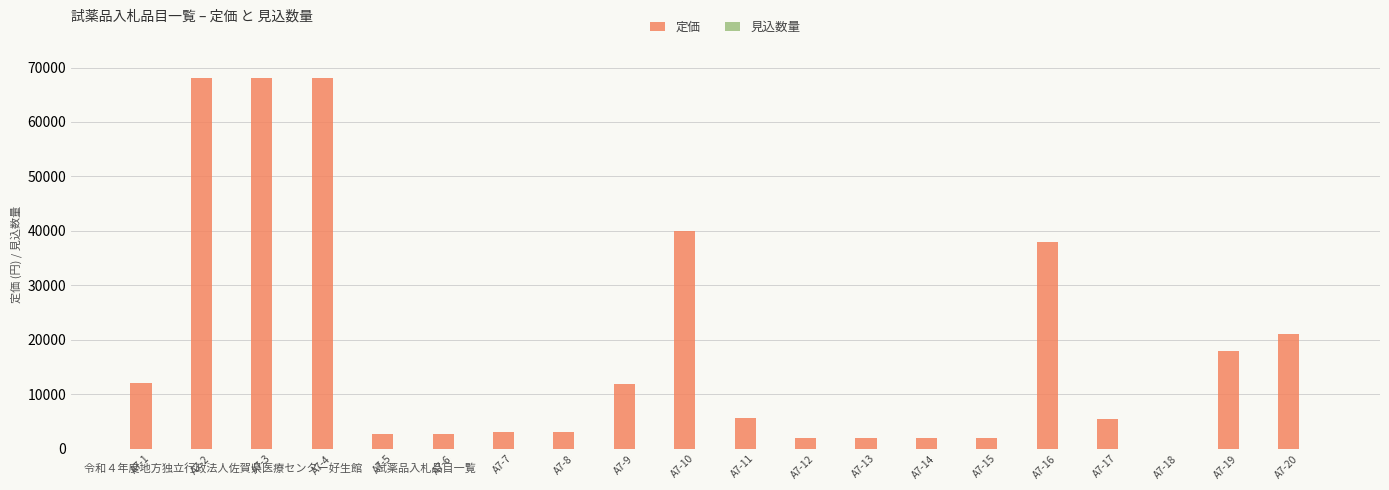

Which series has the widest spread of values?

定価